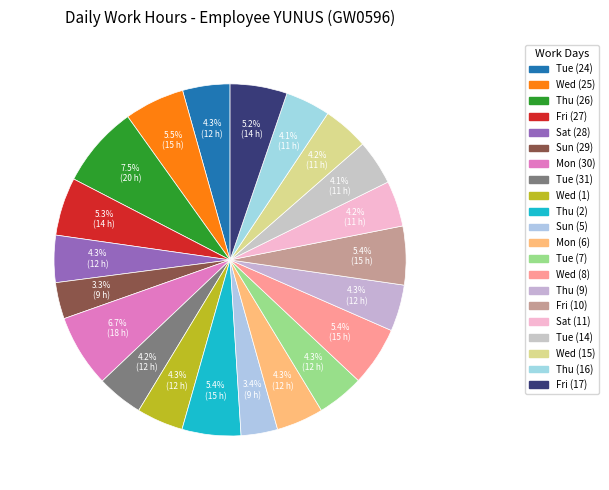

Between Tue (31) and Wed (8), which is larger?

Wed (8)